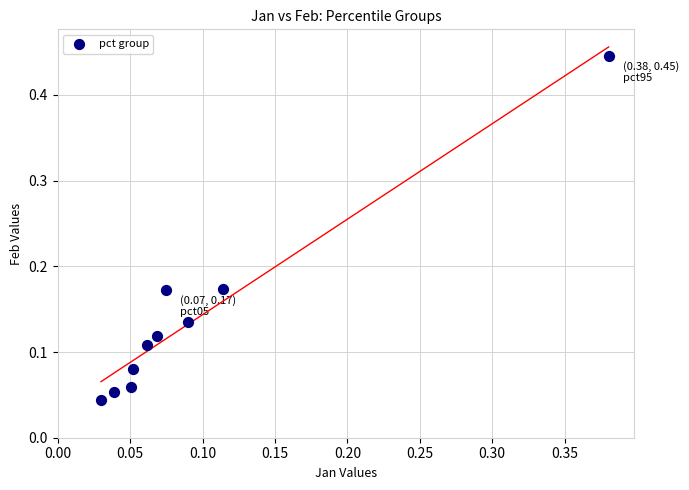

How many points are shown in the scatter plot?

10